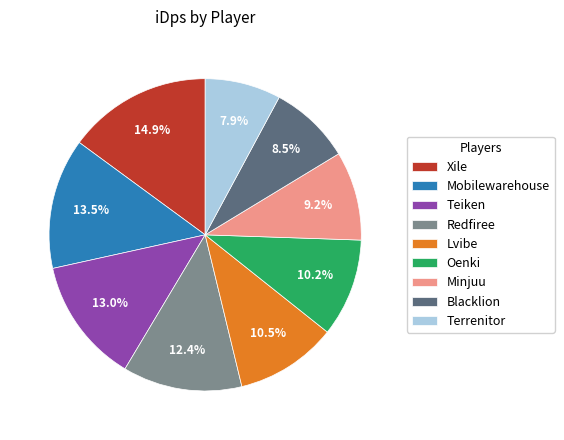

Which slice is the smallest?

Terrenitor